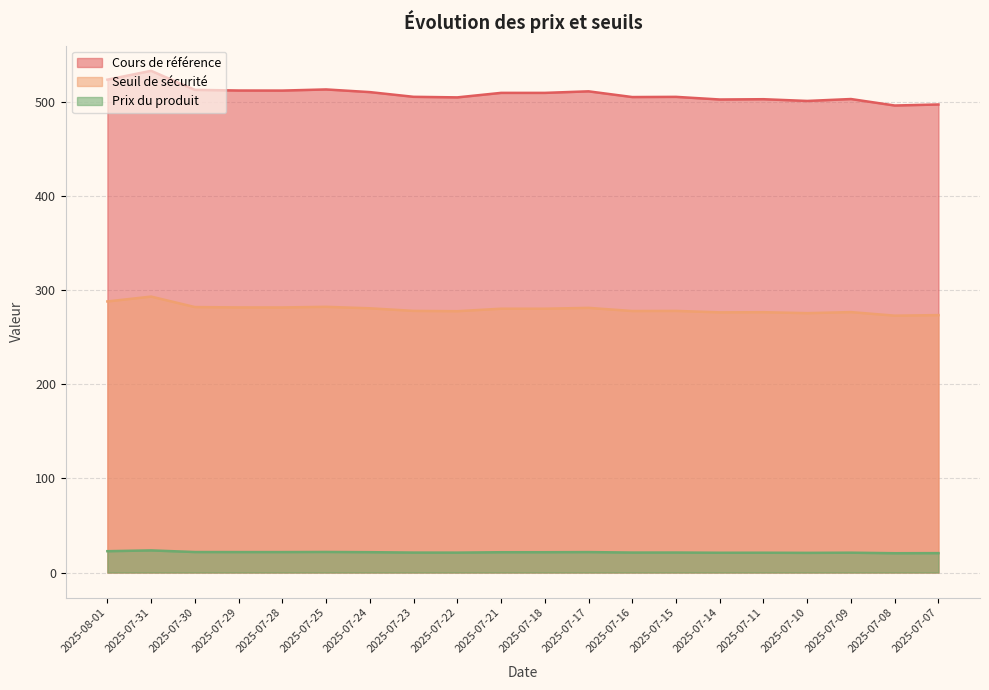

What position from the right is 2025-07-16?

8